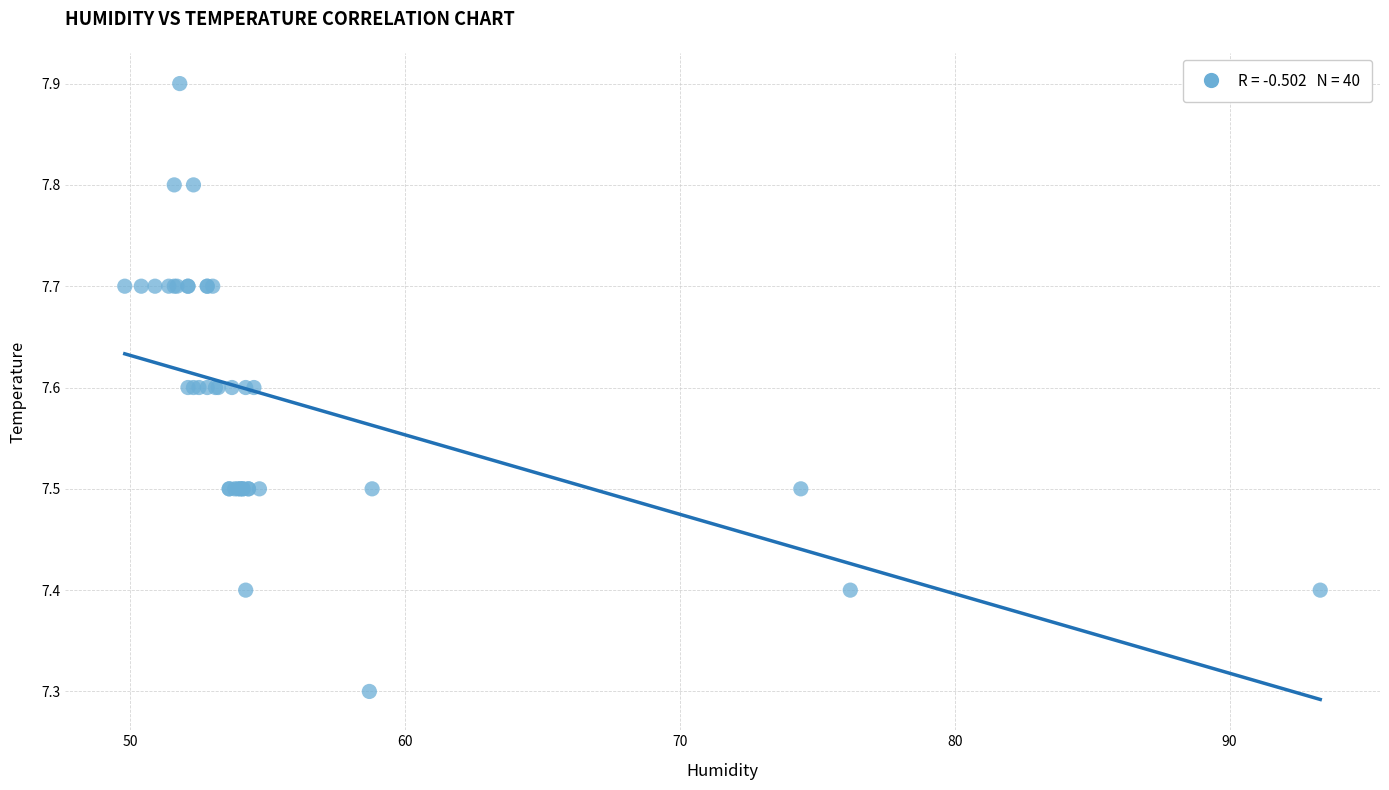

What Y value in the scatter plot is closest to 7?

7.3